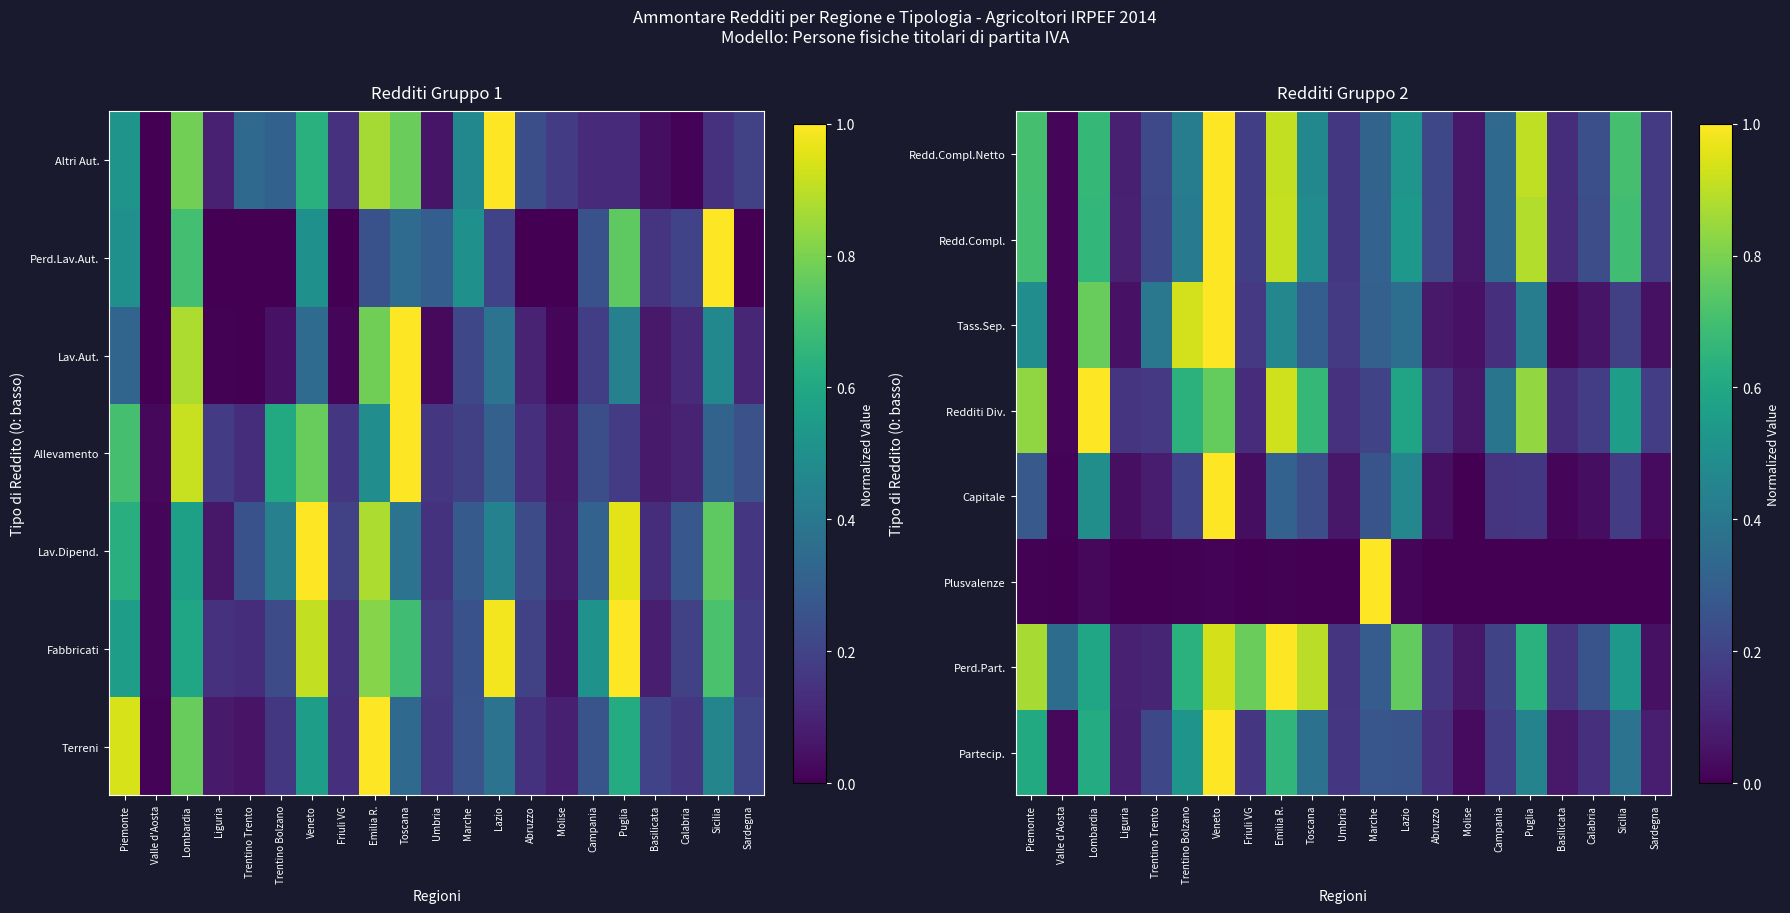

Which label corresponds to the largest value in the chart?

Veneto